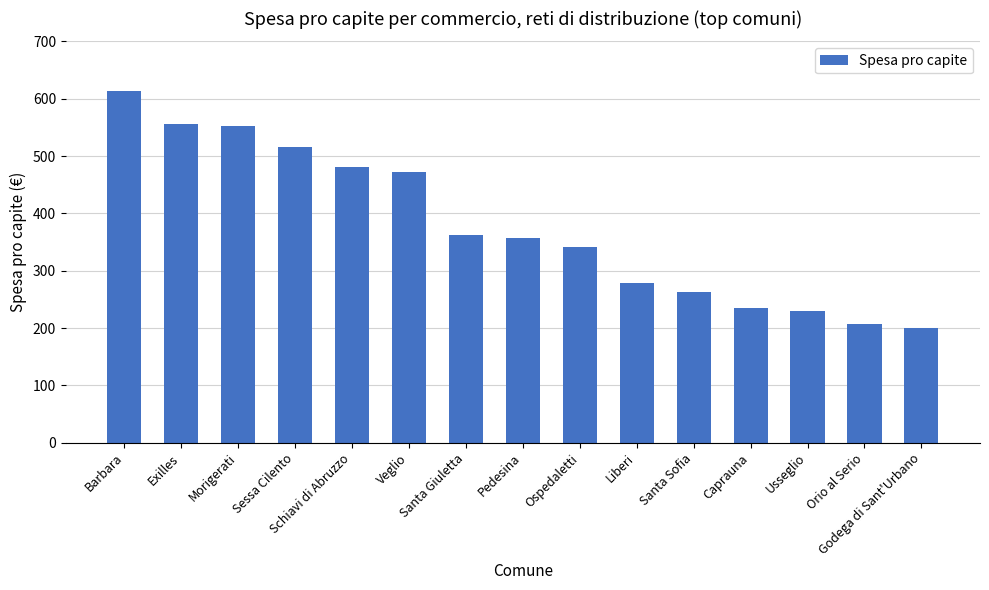

Does the chart contain stacked bars?

No